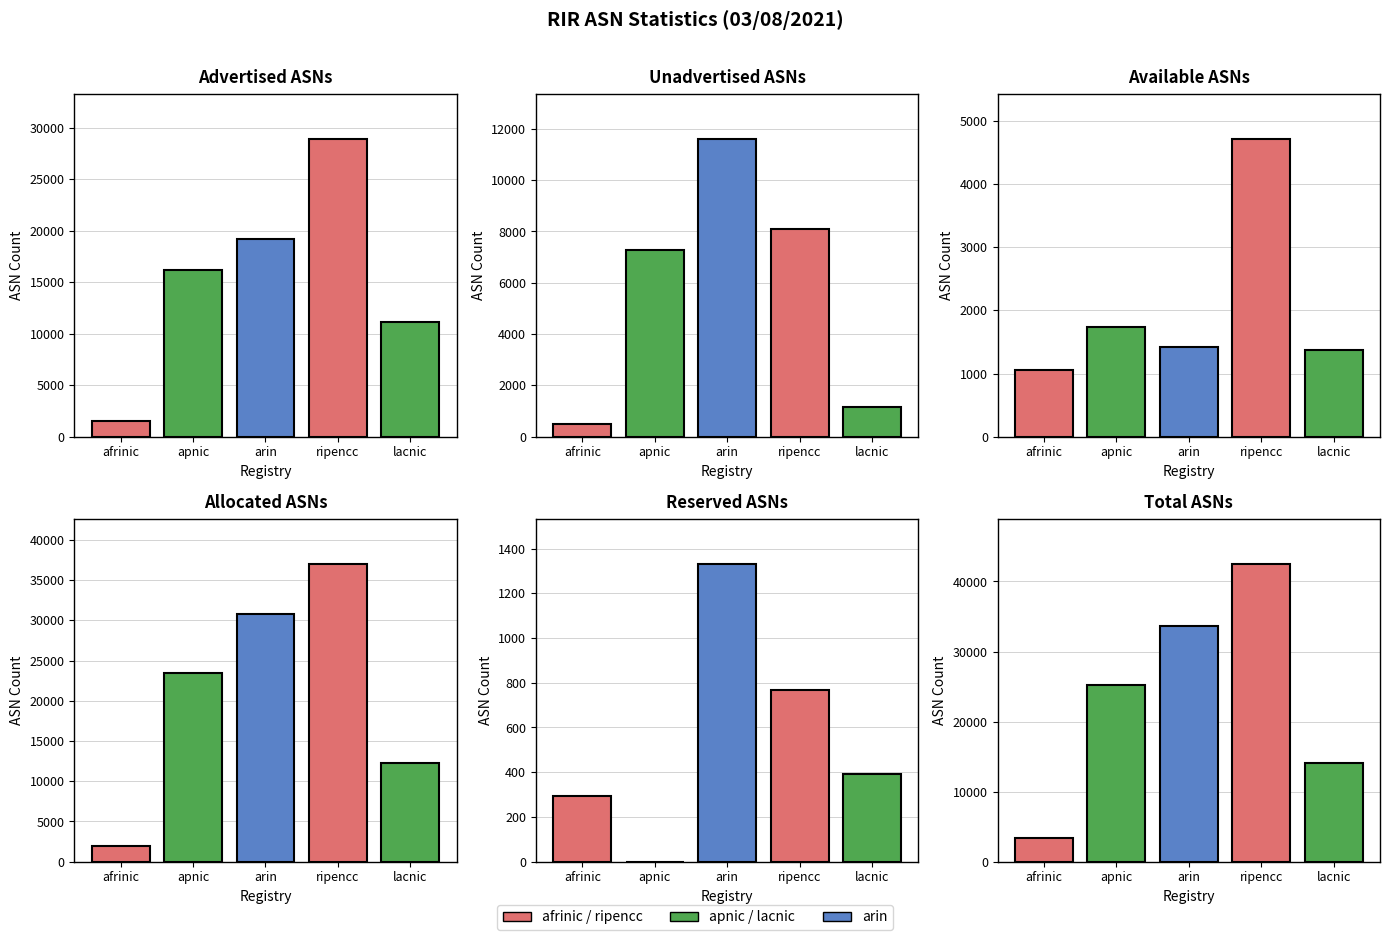

How many distinct data groups are displayed?

3